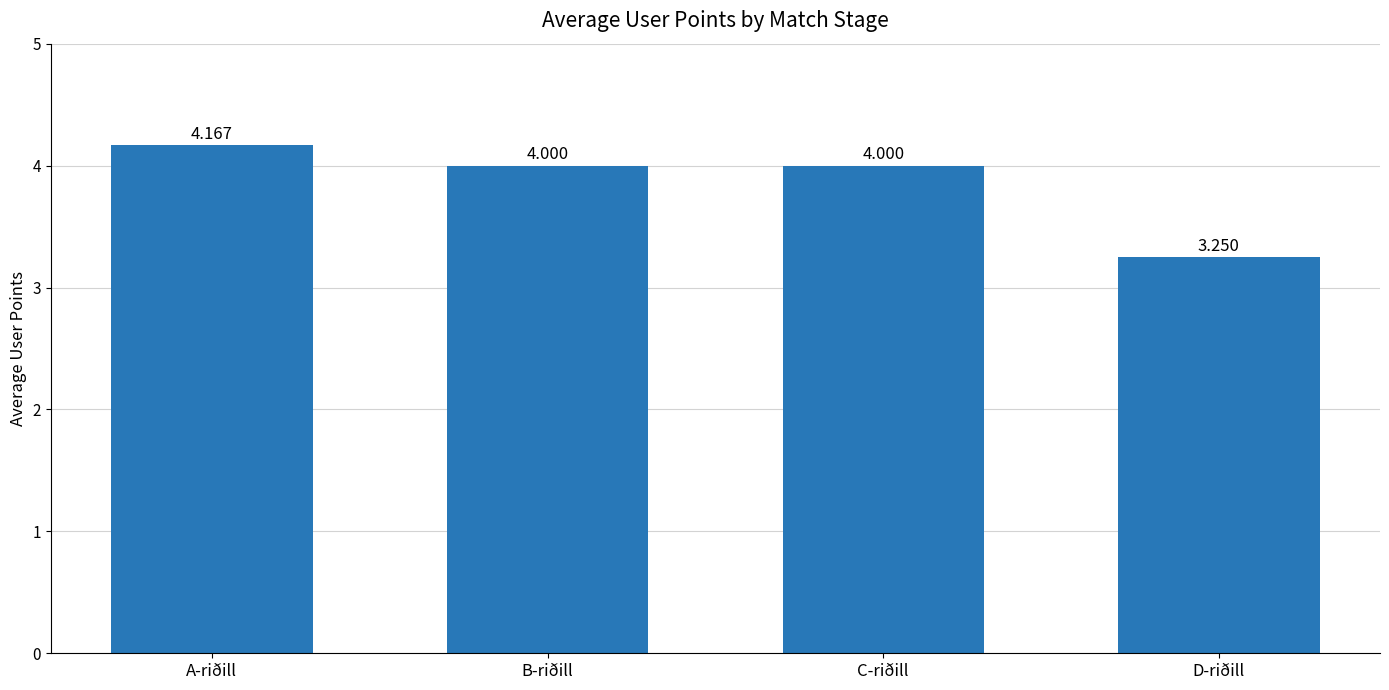

Between C-riðill and A-riðill, which is larger?

A-riðill